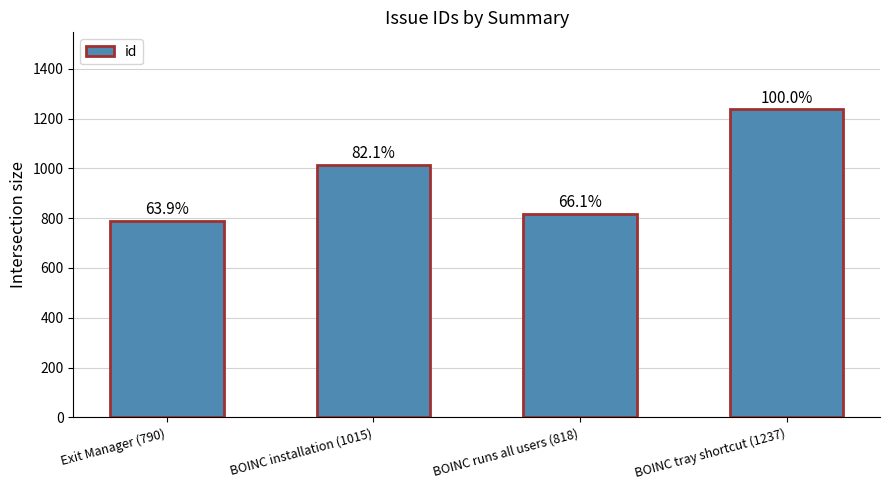

At which label does the data first exceed 1015?

BOINC tray shortcut (1237)